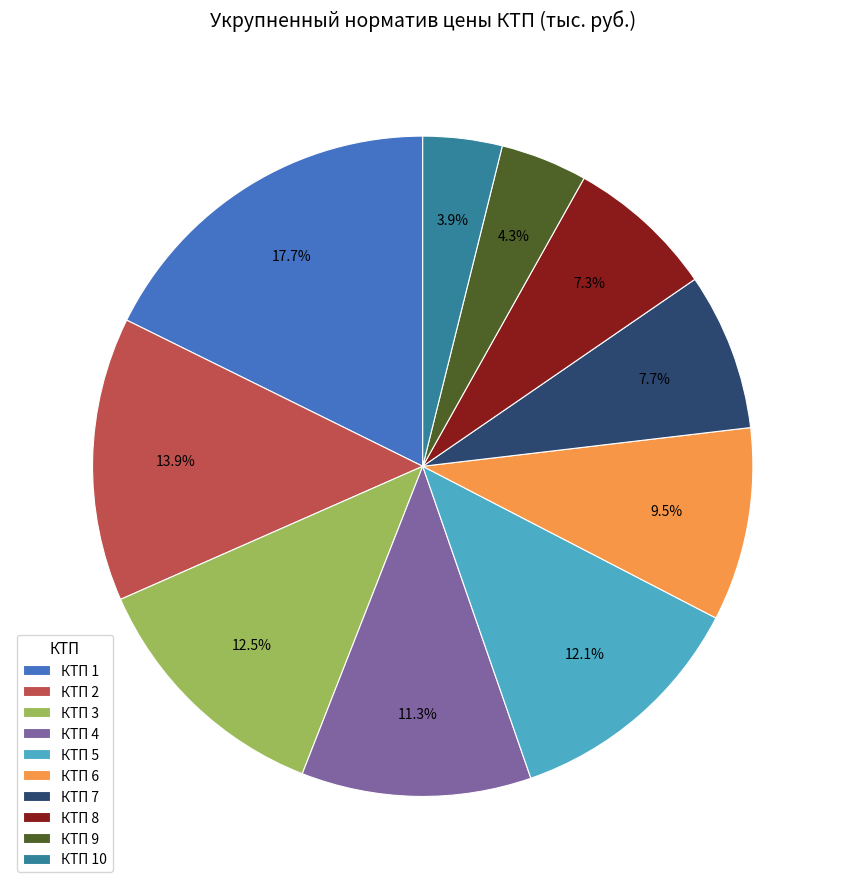

How many segments does this pie chart have?

10